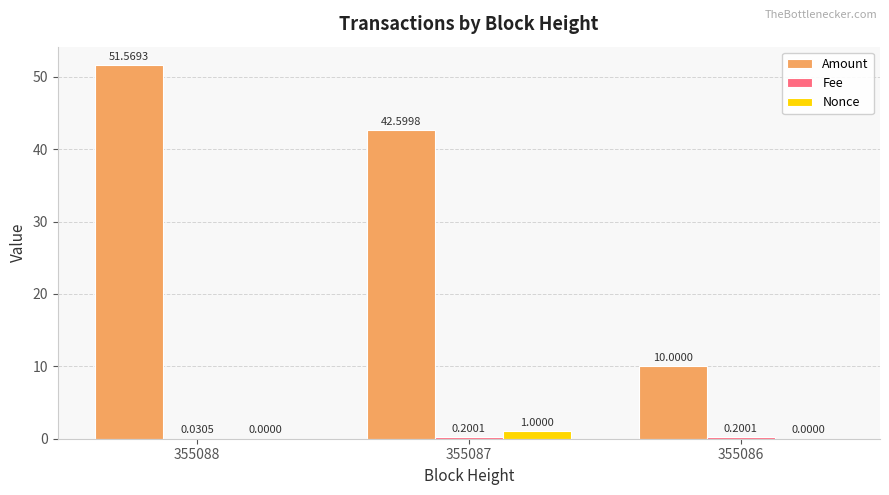

What is the total value across all series at 355086?

10.2